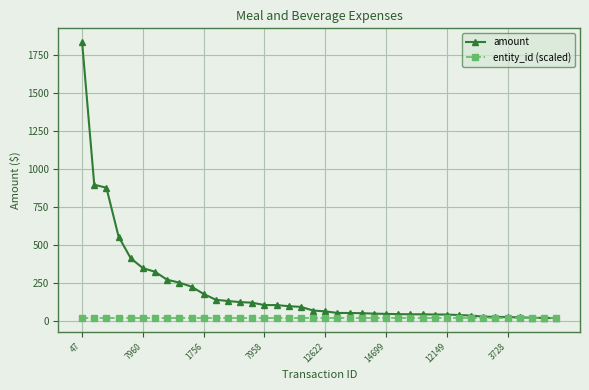

List the series in order of their overall mean, highest first.

amount, entity_id (scaled)